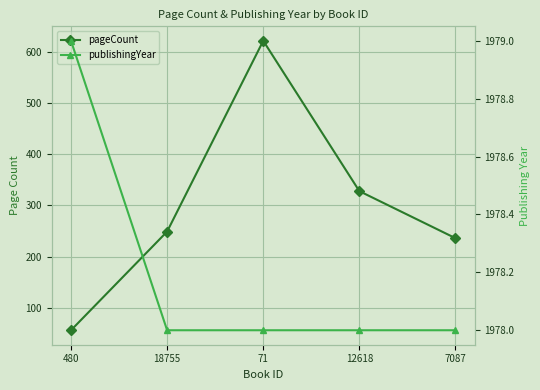

Is it true that publishingYear equals 1102 at 71?

False